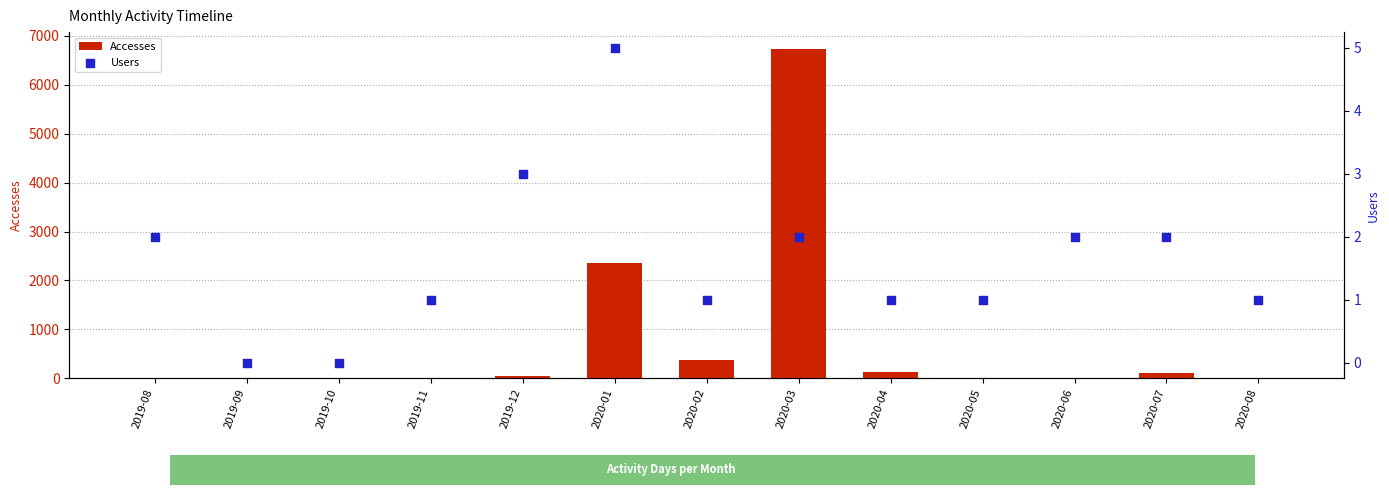

Which series contains the highest Y value?

Accesses